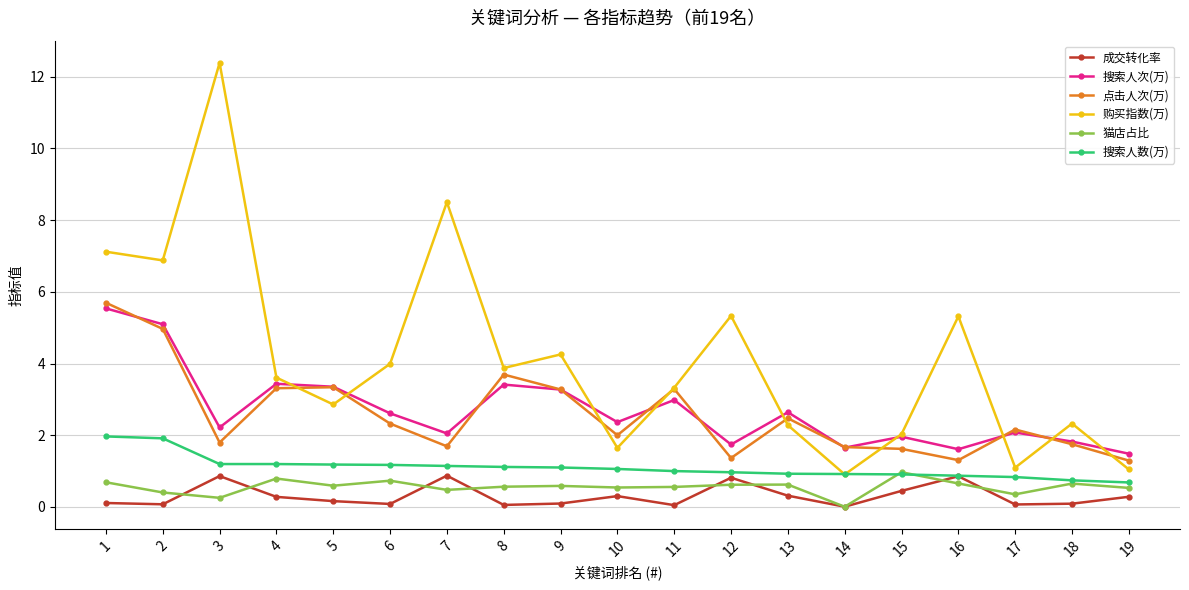

At how many categories does at least one series exceed 7?

3